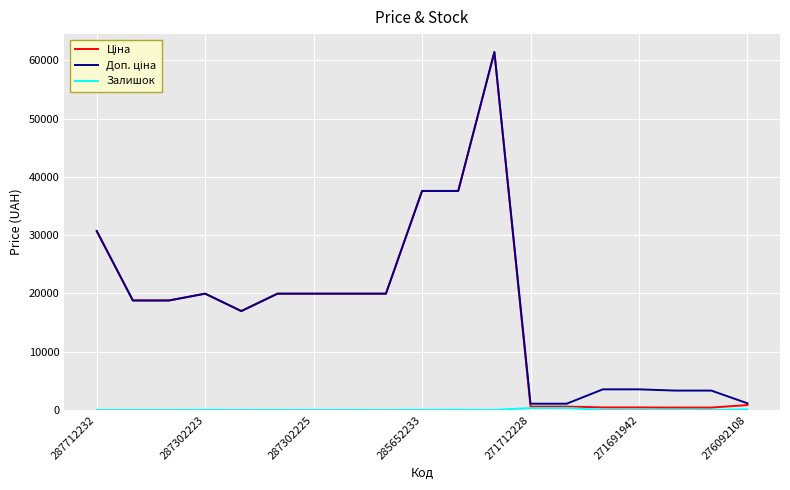

Rank the categories by Ціна value from highest to lowest.

11, 9, 10, 287712232, 285652233, 271691942, 276092108, 7, 8, 287302223, 287302225, 271712228, 18, 12, 13, 14, 15, 16, 17